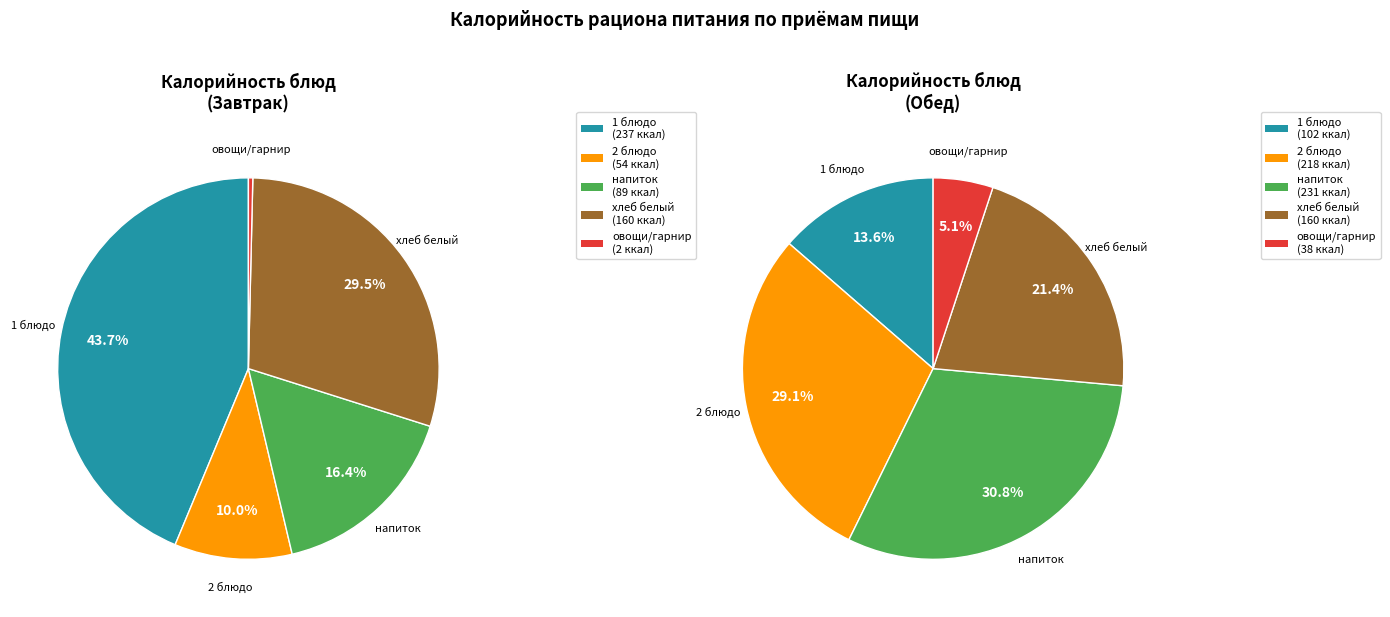

Rank the series by their maximum value, from lowest to highest.

Обед, Завтрак